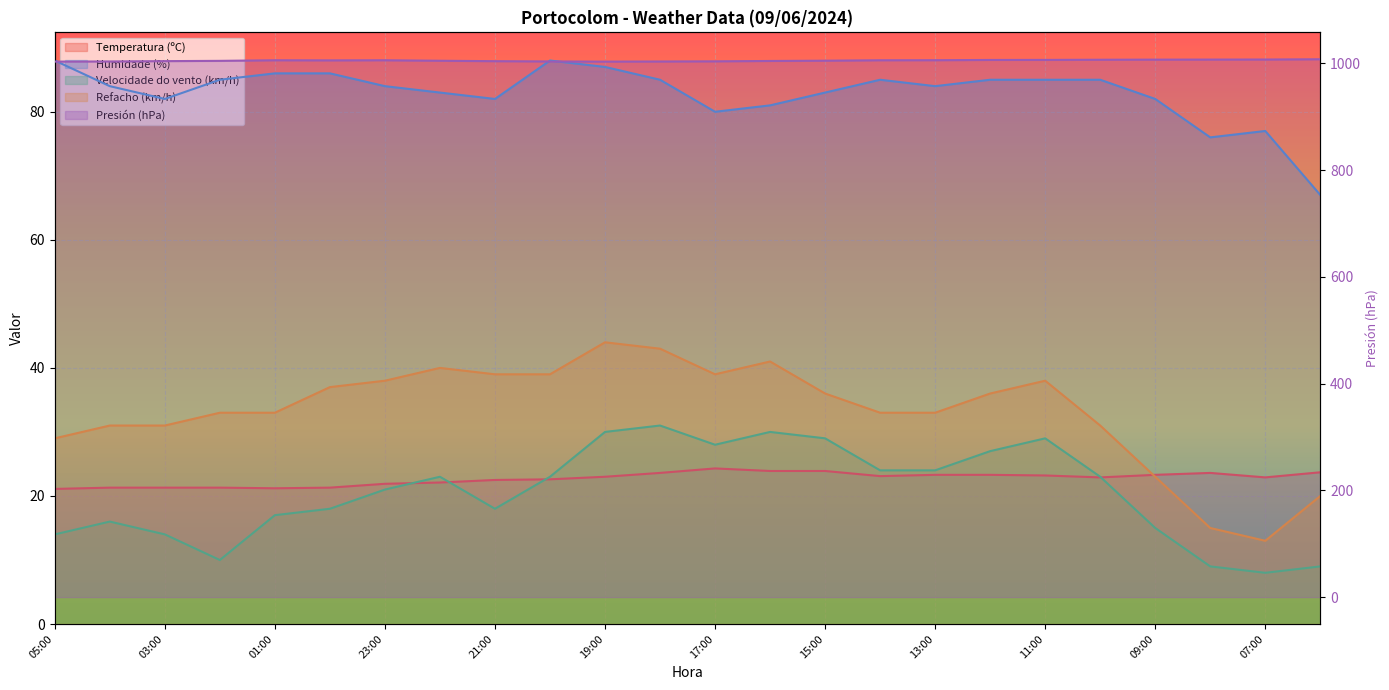

Where is Temperatura (ºC) nearest to the value 22?

23:00